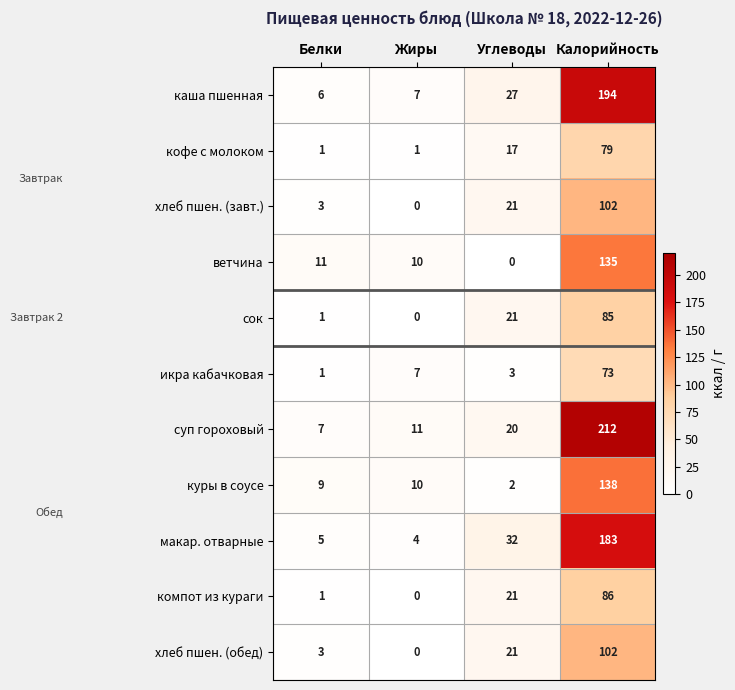

Is it true that ветчина equals 0 at Углеводы?

True